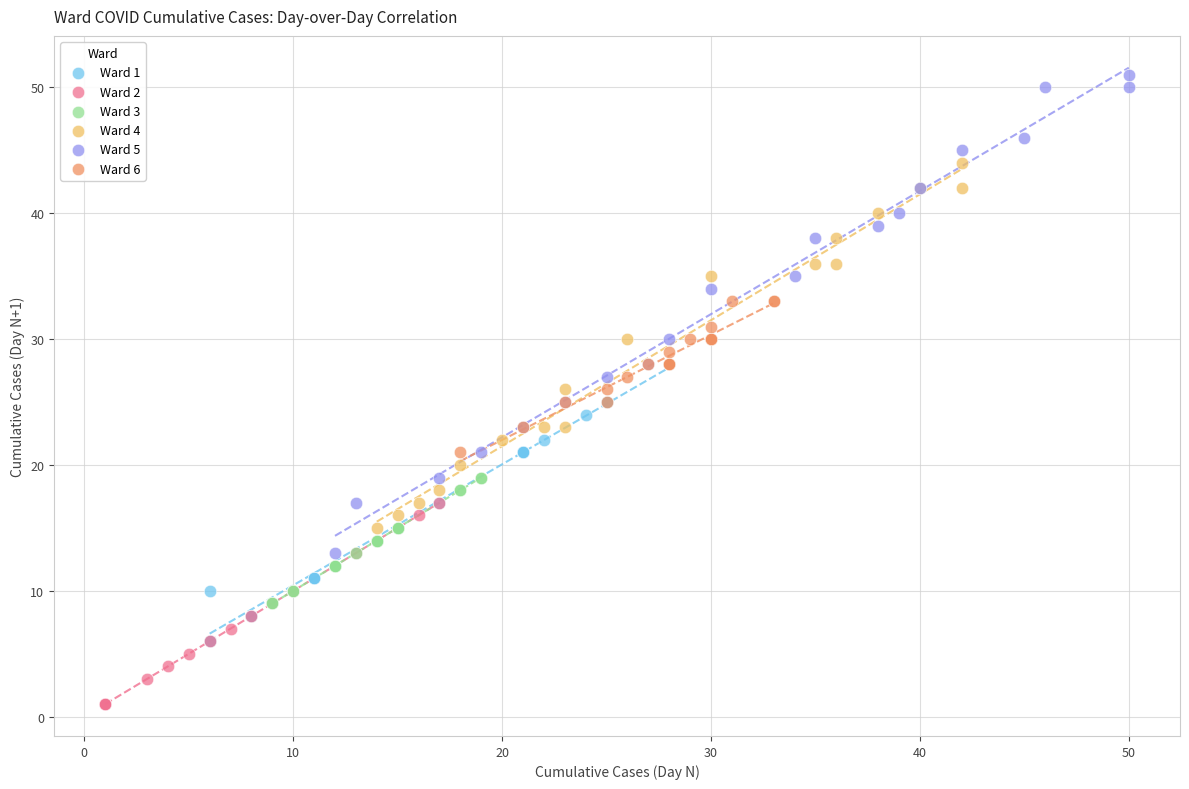

Which series reaches the minimum Y coordinate?

Ward 2